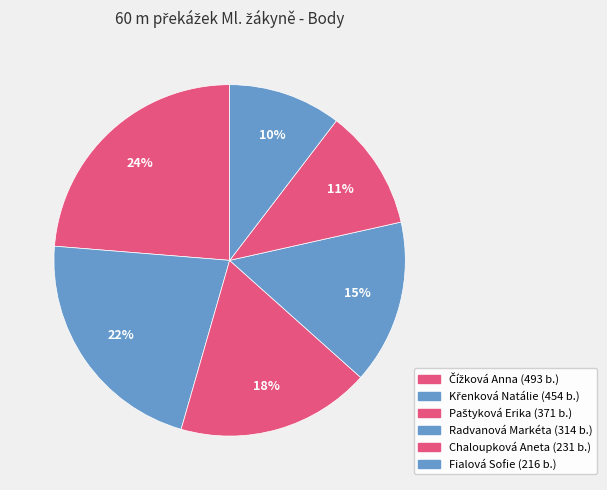

To the nearest percent, what is the difference between the Křenková Natálie and Fialová Sofie slice percentages?

11%